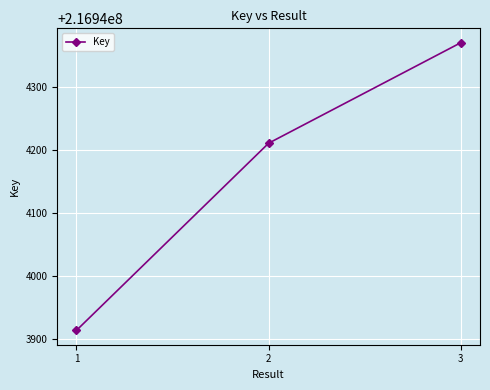

Reading left to right, what are all the values shown in this chart?

1=216943913	2=216944211	3=216944371